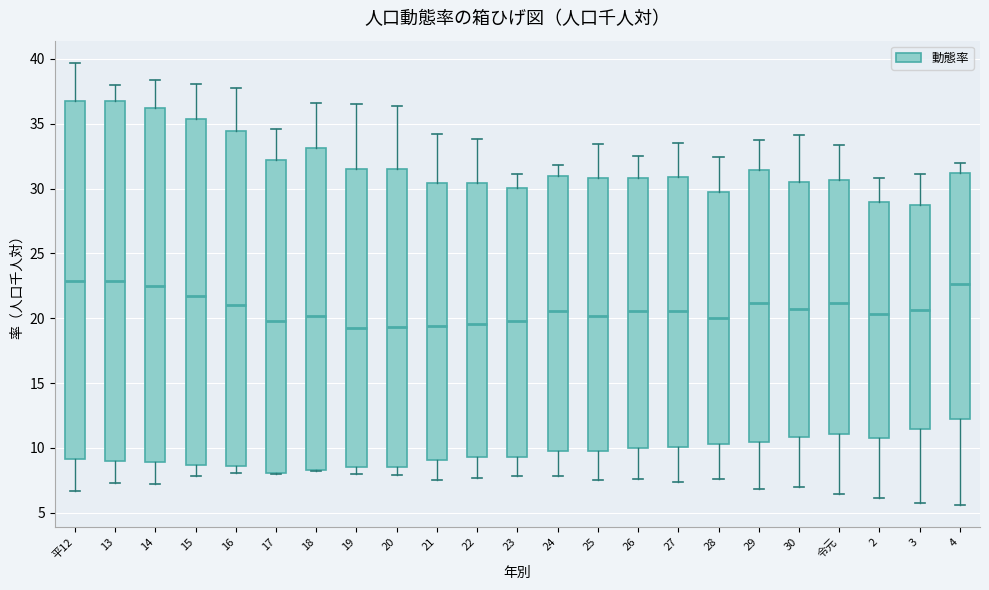

Where does the upper whisker of the box for 30 end on the y-axis? The values are not printed on the chart, so give them approximately, as read against the axis.

34.0